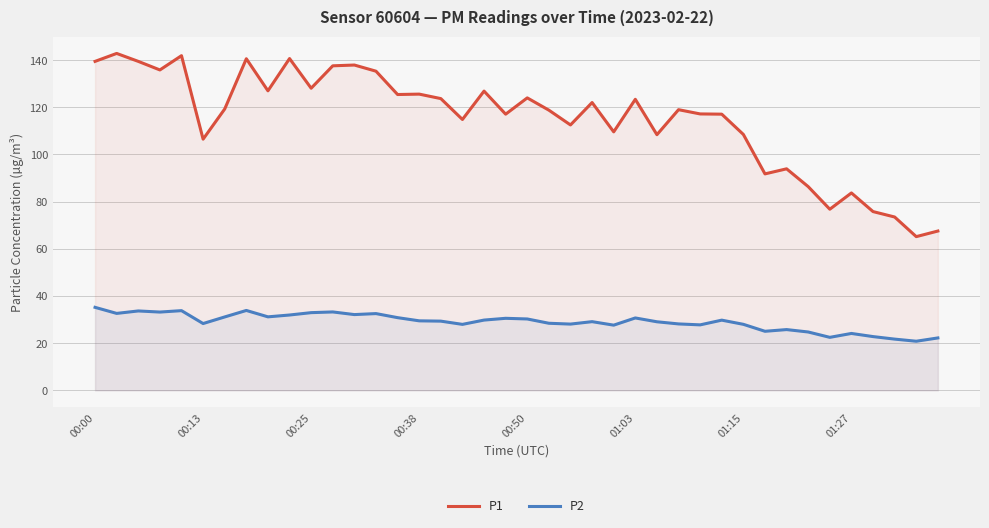

True or false: P2 has a value of 10.6 at 00:00.

False